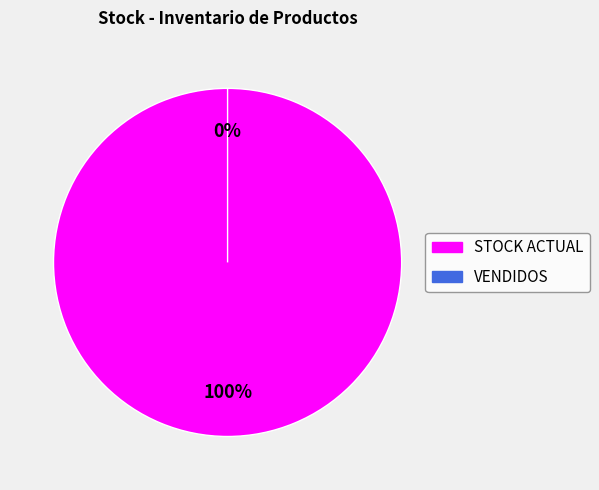

Which has a higher value, VENDIDOS or STOCK ACTUAL?

STOCK ACTUAL